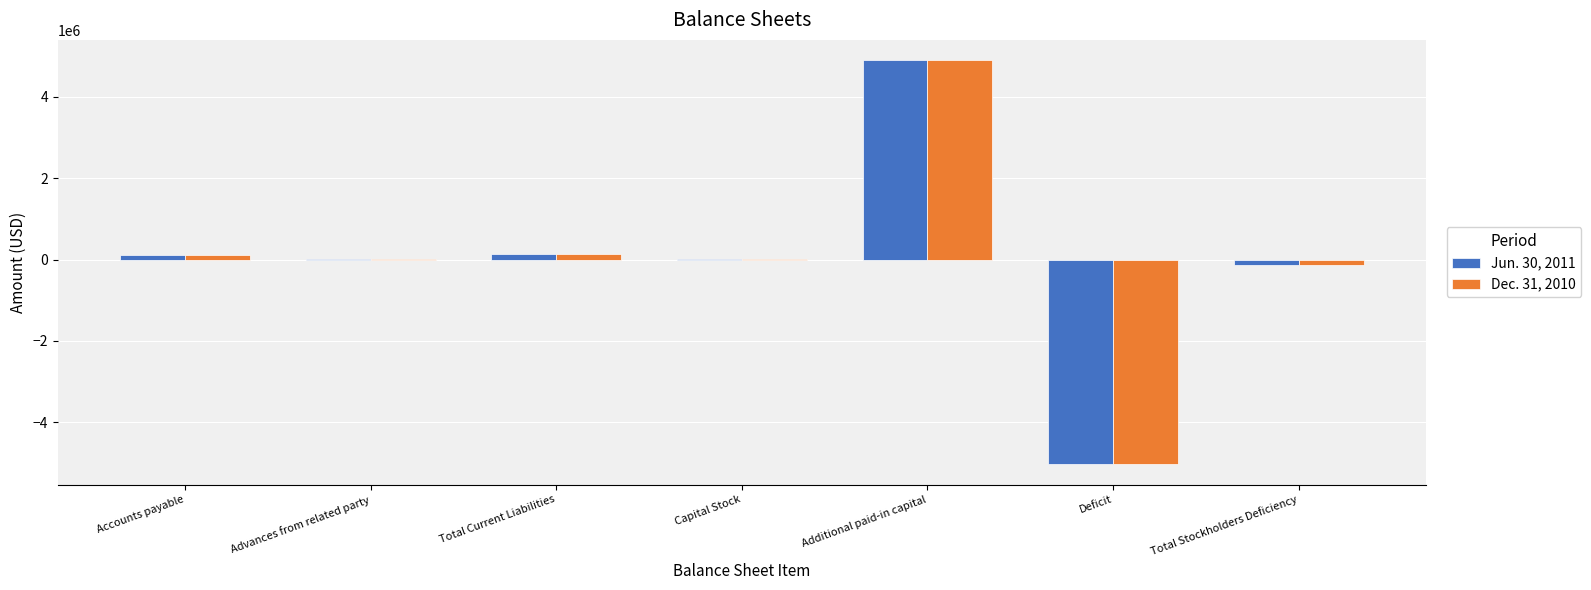

Which label corresponds to the largest value in the chart?

Additional paid-in capital